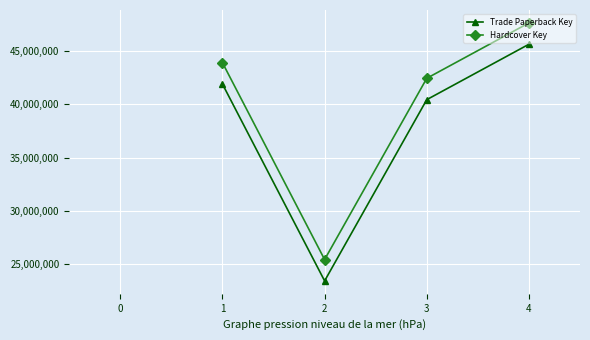

The value of Trade Paperback Key at 2 is 8925195. True or false?

False